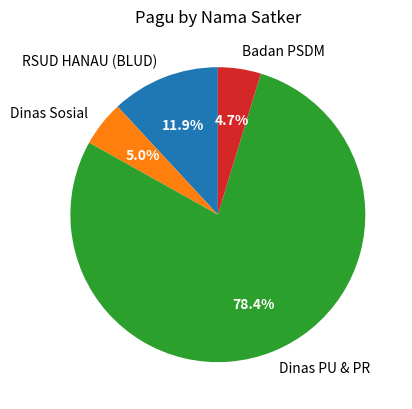

To the nearest percent, what is the difference between the largest and smallest slice percentages?

74%